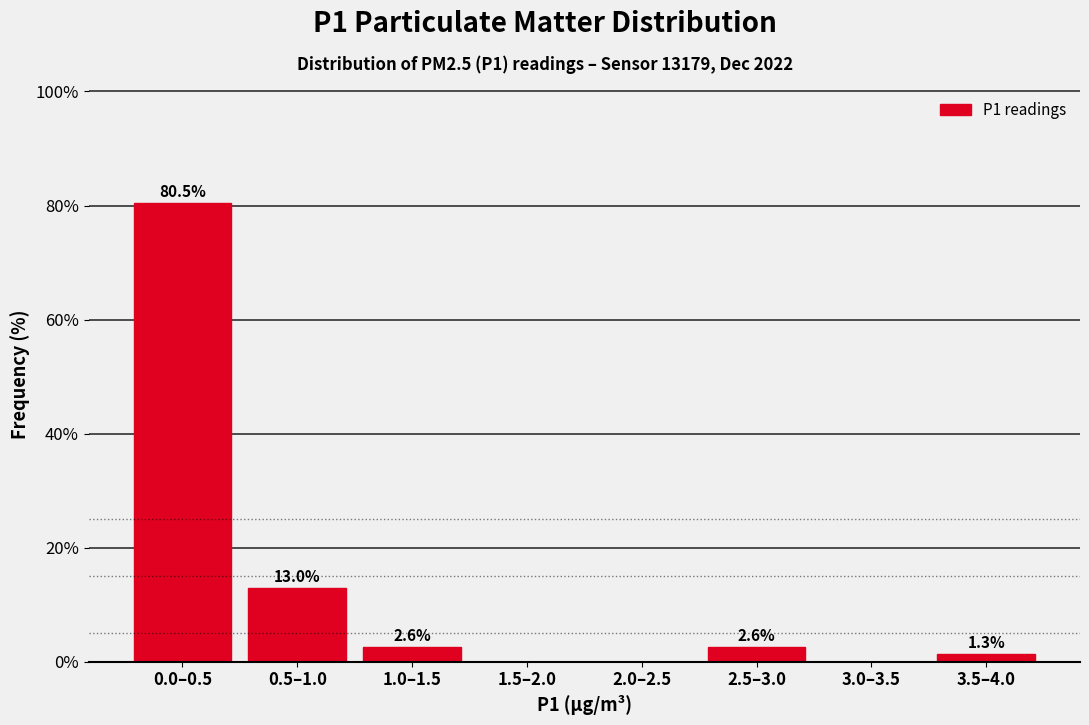

Reading left to right, extract all data points from this chart.

0.0–0.5=80.5	0.5–1.0=13.0	1.0–1.5=2.6	1.5–2.0=0.0	2.0–2.5=0.0	2.5–3.0=2.6	3.0–3.5=0.0	3.5–4.0=1.3